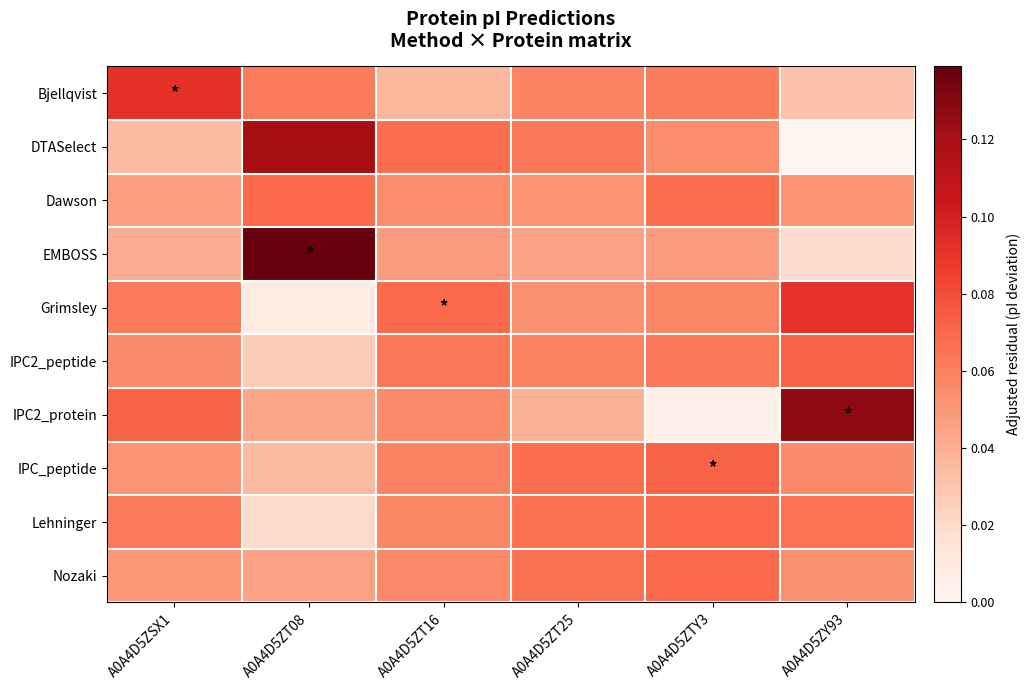

Which category has the lowest value across all series?

A0A4D5ZY93